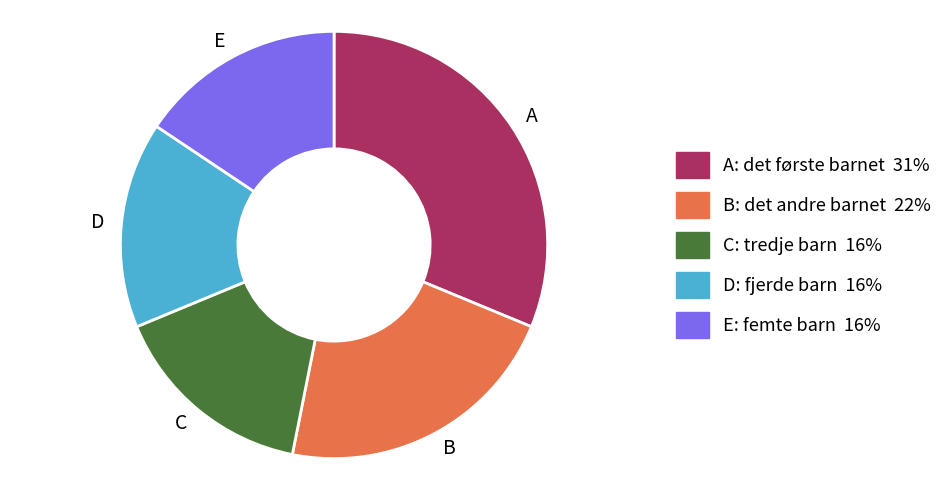

Does C account for over 50% of the chart?

No